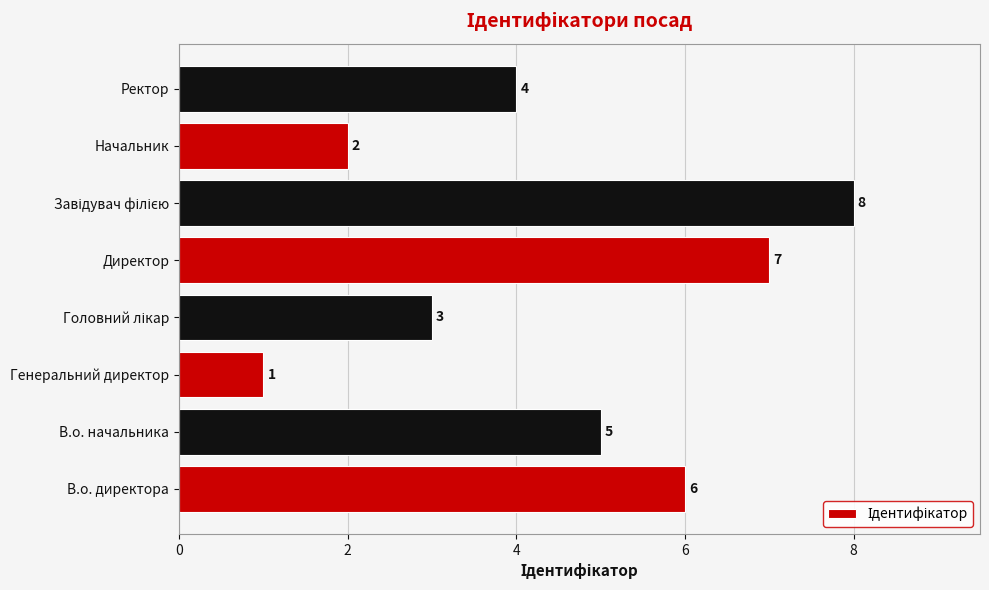

Where is the data nearest to the value 4?

Ректор